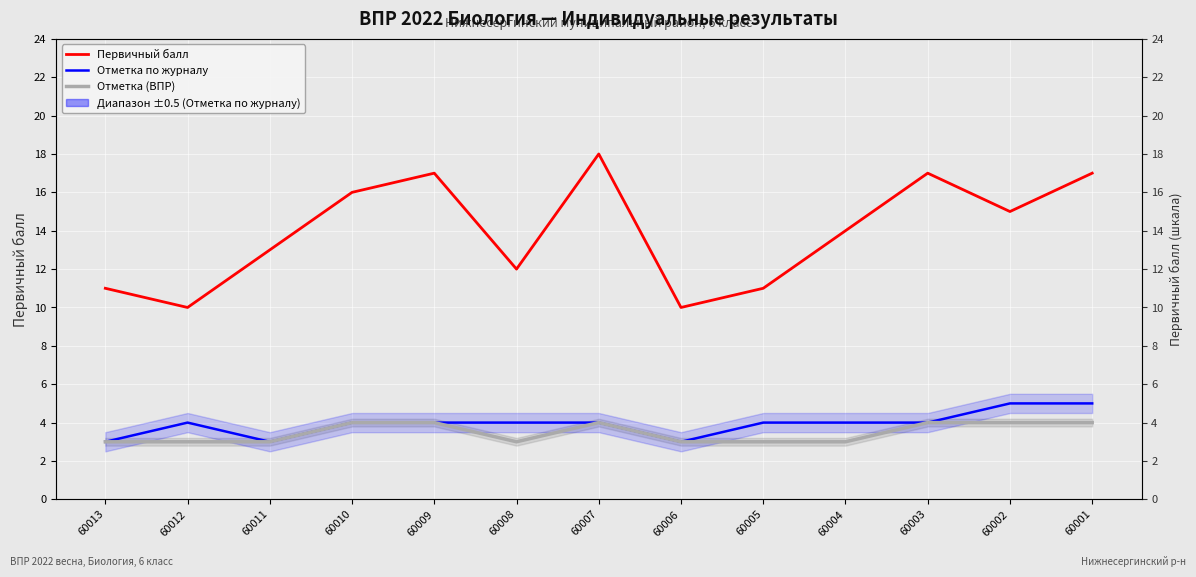

Which has a higher value, 60007 or 60005?

60007